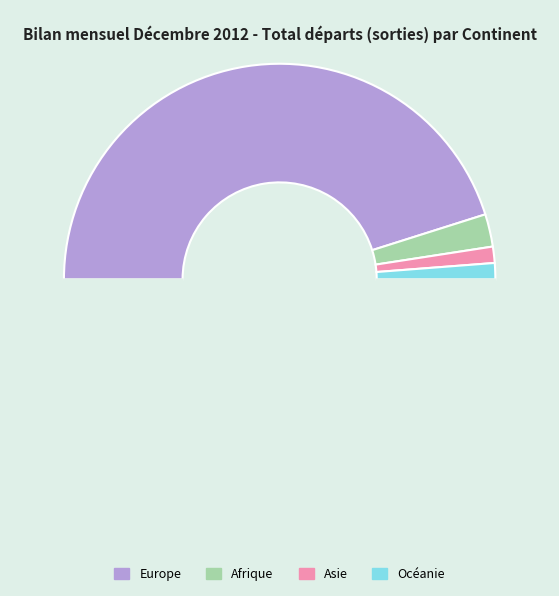

Count the number of slices in the pie.

5